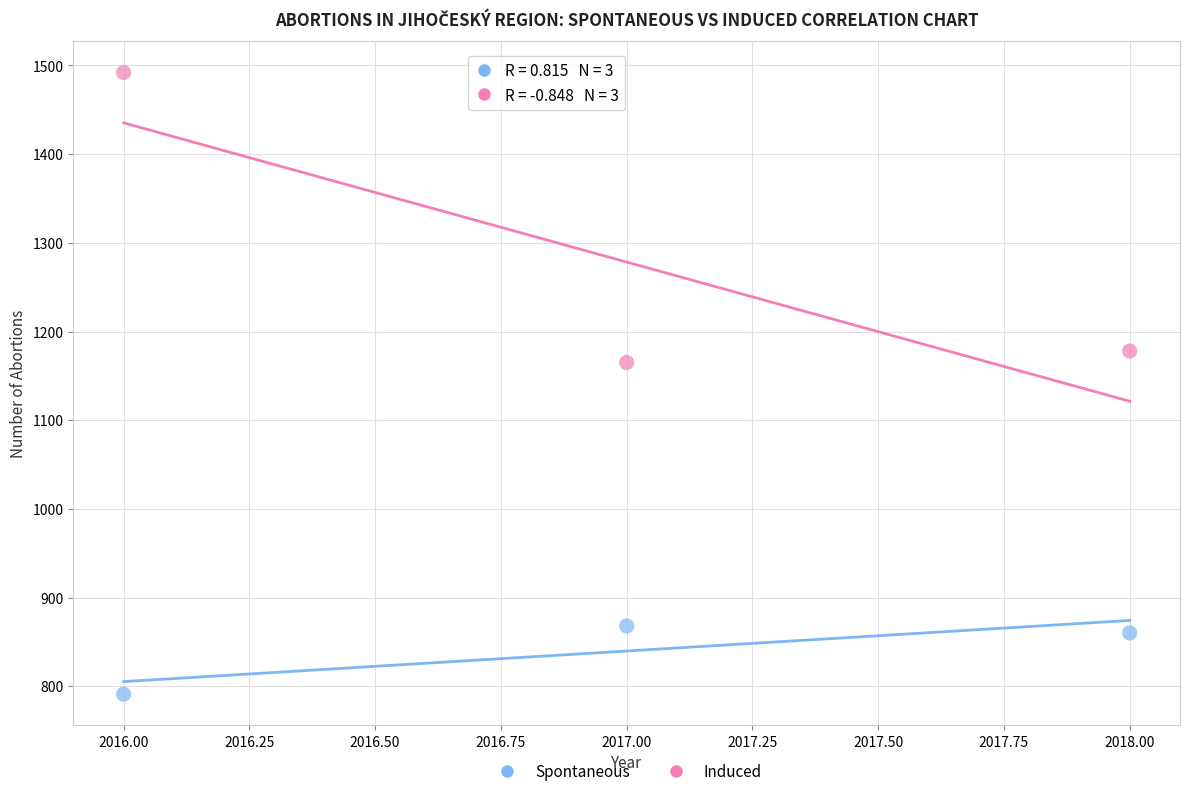

Which series has the largest Y range (max minus min)?

Induced